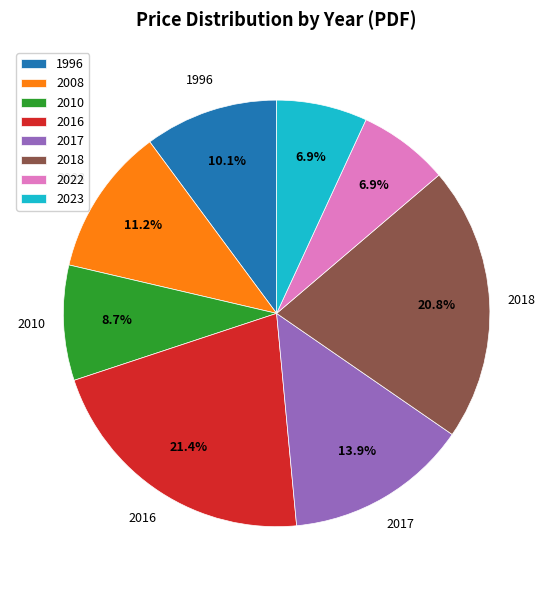

To the nearest percent, what is the difference between the largest and smallest slice percentages?

15%